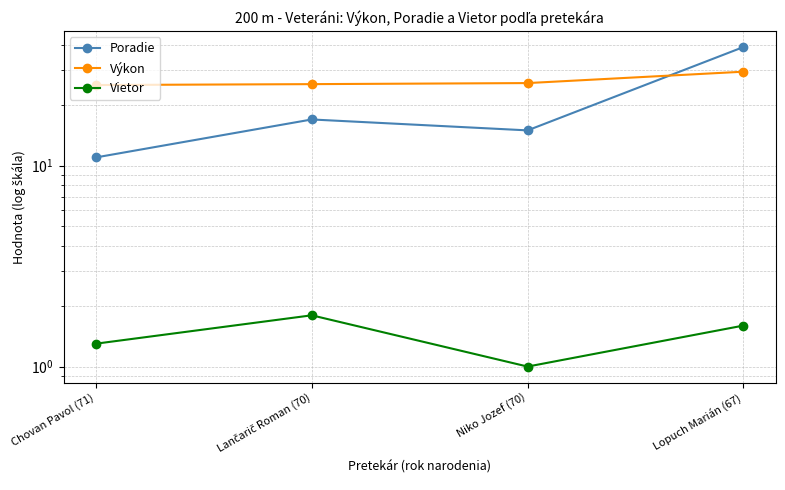

Rank the categories by Poradie value from lowest to highest.

Chovan Pavol (71), Niko Jozef (70), Lančarič Roman (70), Lopuch Marián (67)